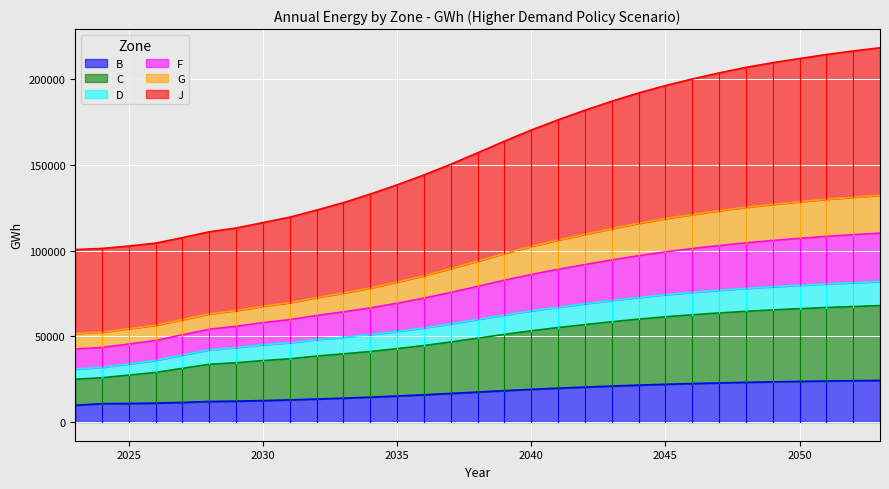

What is the value of the B point at the 3rd from the left?

10820